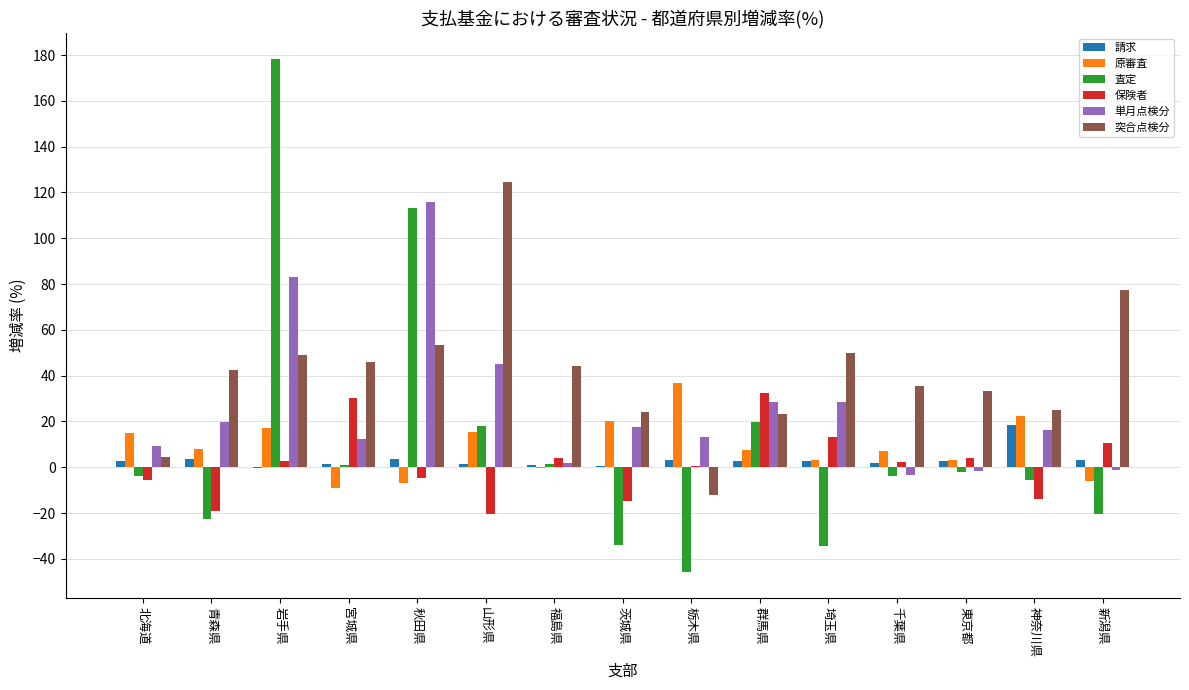

What is the sum of all 単月点検分 values?

384.0